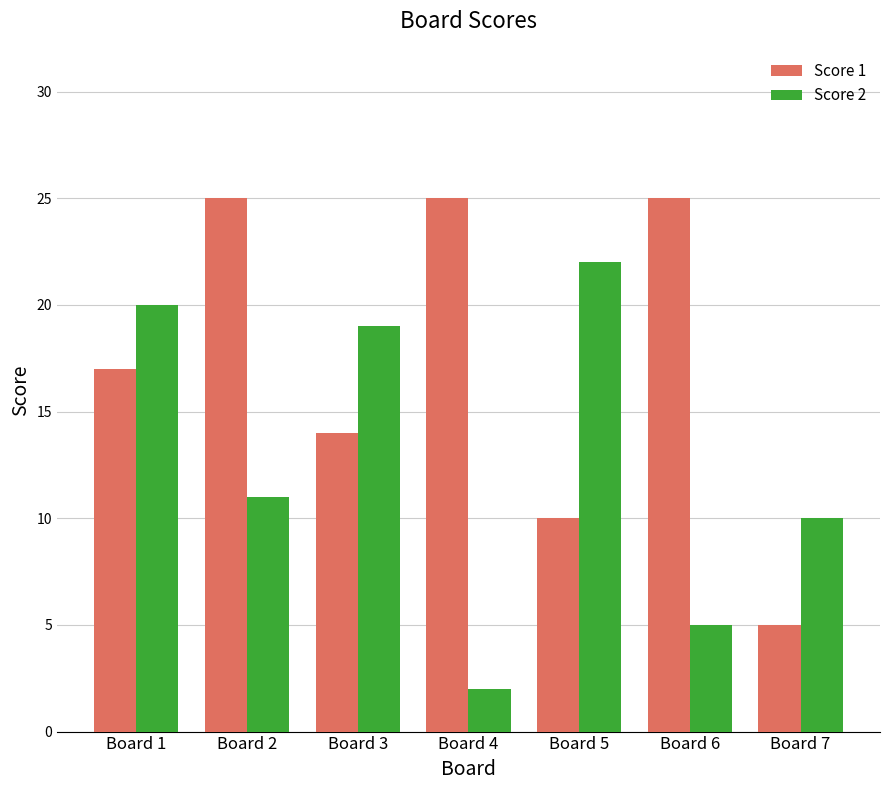

Reading left to right, list all the values displayed in this chart.

Score 1: Board 1=17	Board 2=25	Board 3=14	Board 4=25	Board 5=10	Board 6=25	Board 7=5
Score 2: Board 1=20	Board 2=11	Board 3=19	Board 4=2	Board 5=22	Board 6=5	Board 7=10